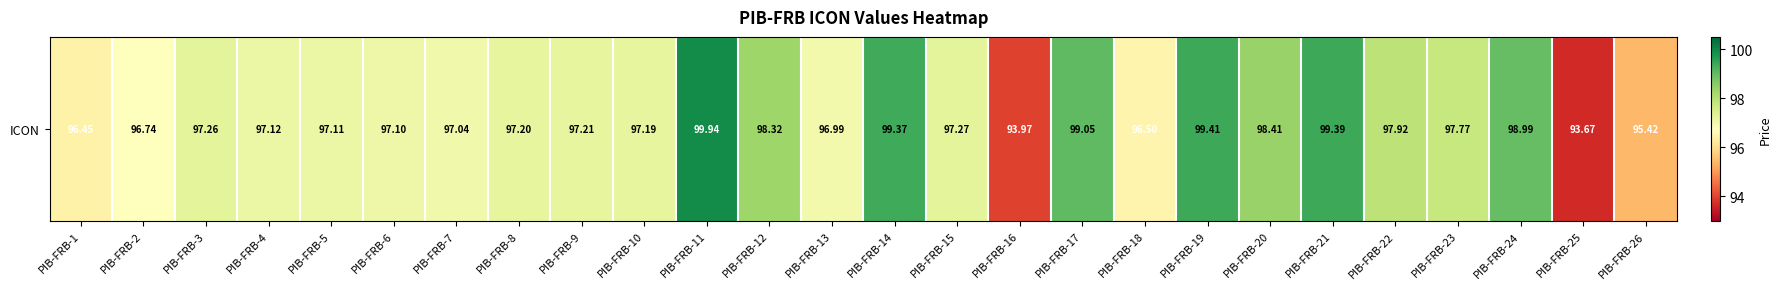

What is the maximum value shown in the chart?

99.9